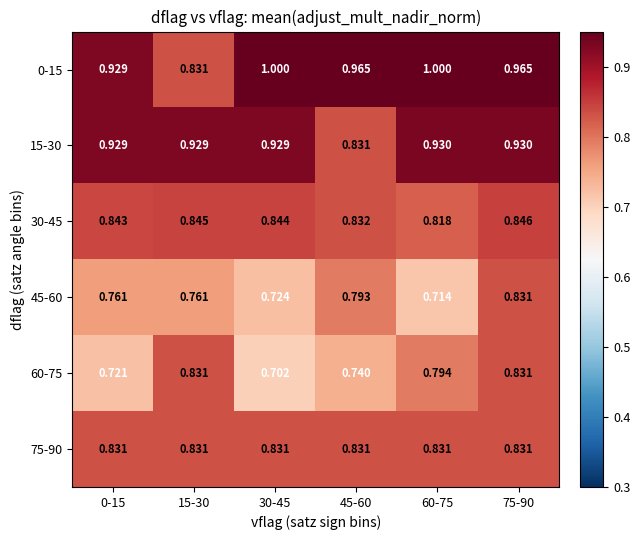

Is the value of 75-90 at 30-45 greater than the value of 30-45 at 15-30?

No